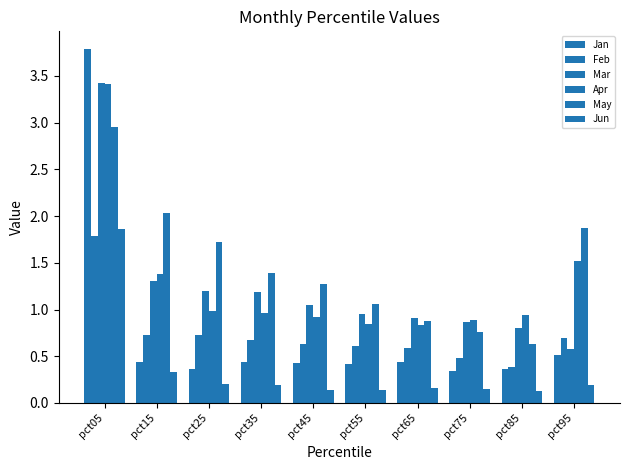

What is the value of the Jan bar at the 1st from the left?

3.8